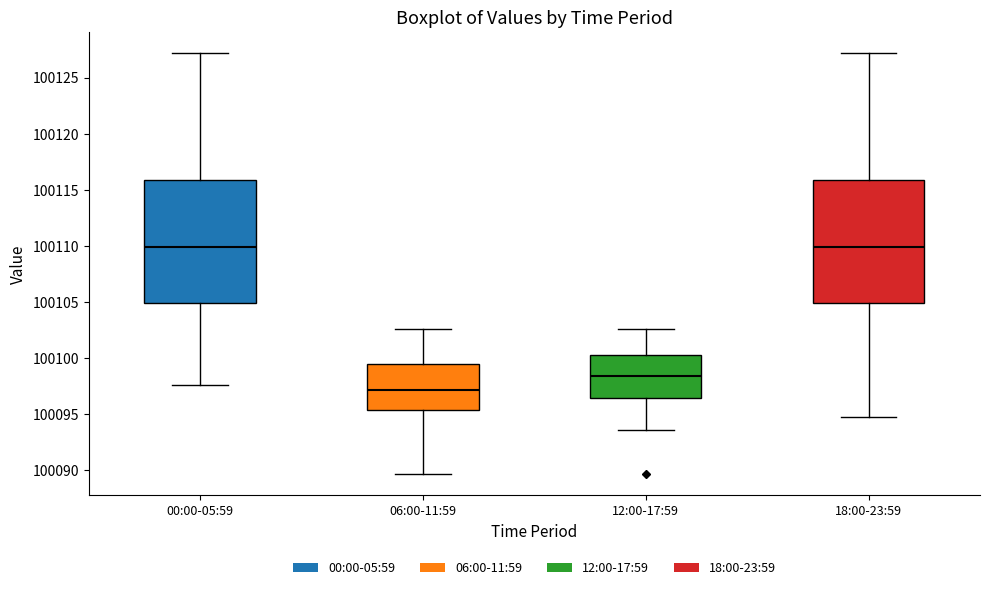

Reading left to right, read every box against the y-axis: the position of its median line, the range the box covers, and the ends of its whiskers. The values are not printed on the chart, so give them approximately, as read against the axis.

00:00-05:59: median 100110.0, box 100105.0 to 100116.0, whiskers 100097.5 to 100127.0
06:00-11:59: median 100097.0, box 100095.5 to 100099.5, whiskers 100089.5 to 100102.5
12:00-17:59: median 100098.5, box 100096.5 to 100100.5, whiskers 100093.5 to 100102.5
18:00-23:59: median 100110.0, box 100105.0 to 100116.0, whiskers 100094.5 to 100127.0